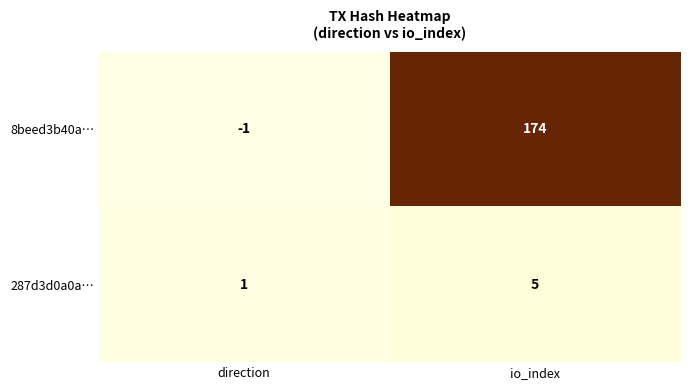

How many distinct data groups are displayed?

2